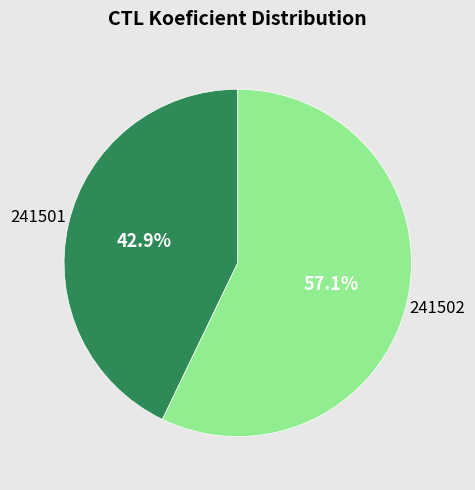

Does any single category account for the majority?

Yes